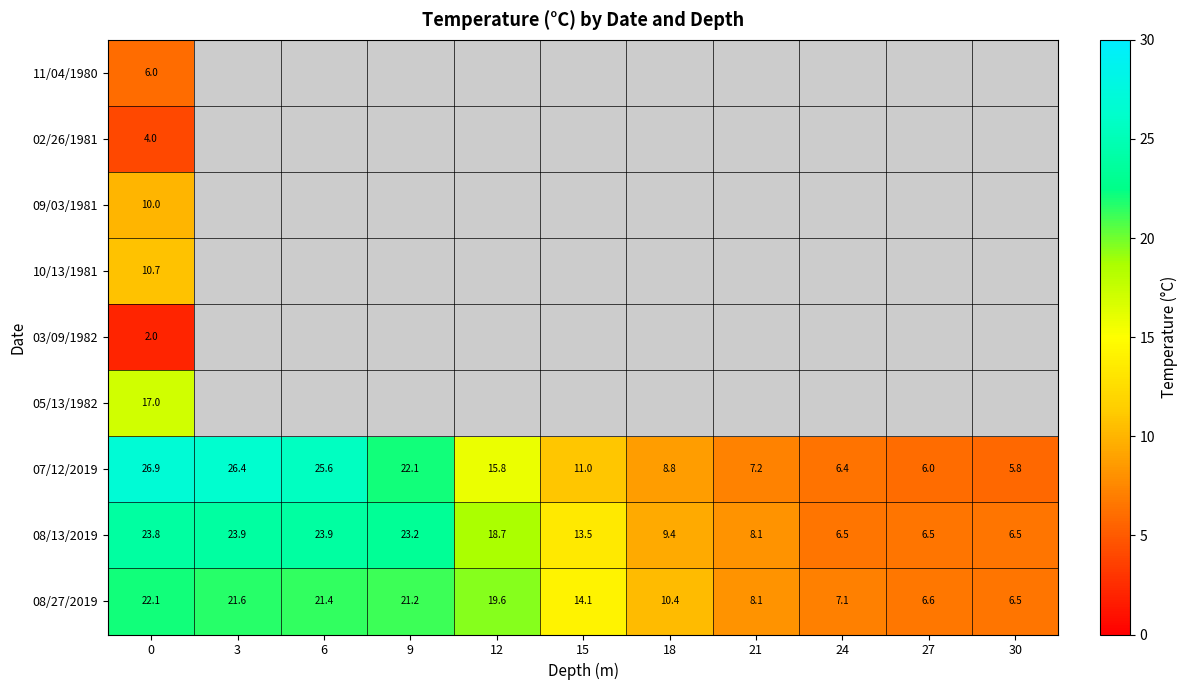

True or false: 07/12/2019 has a value of 16.1 at 15.

False